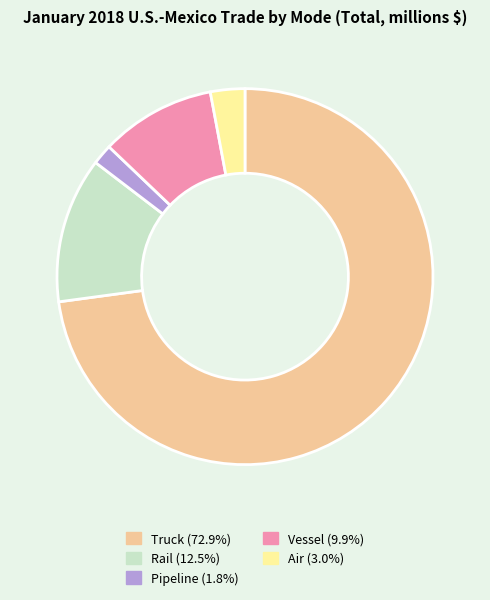

What is the largest slice in the pie chart?

Truck